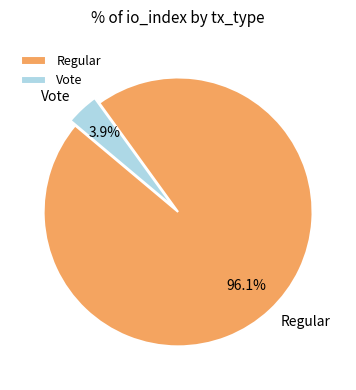

To the nearest percent, what is the combined percentage of Vote and Regular?

100%